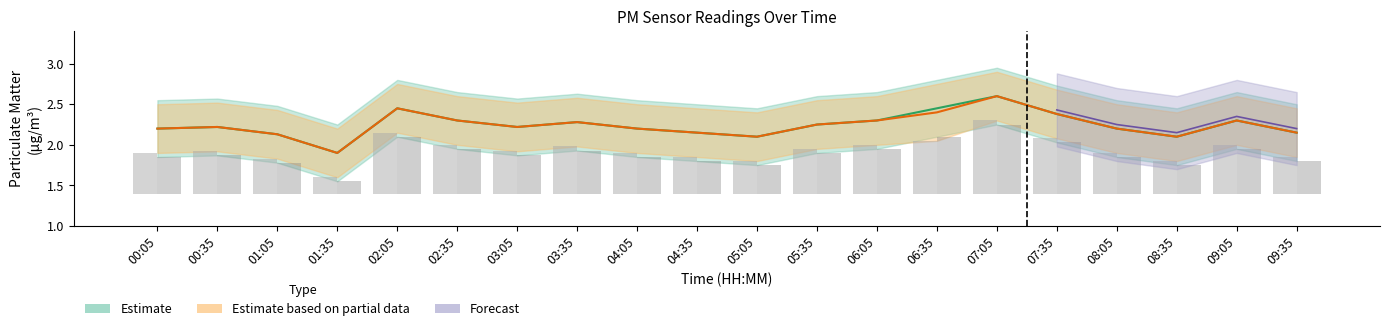

Are the bars horizontal?

No